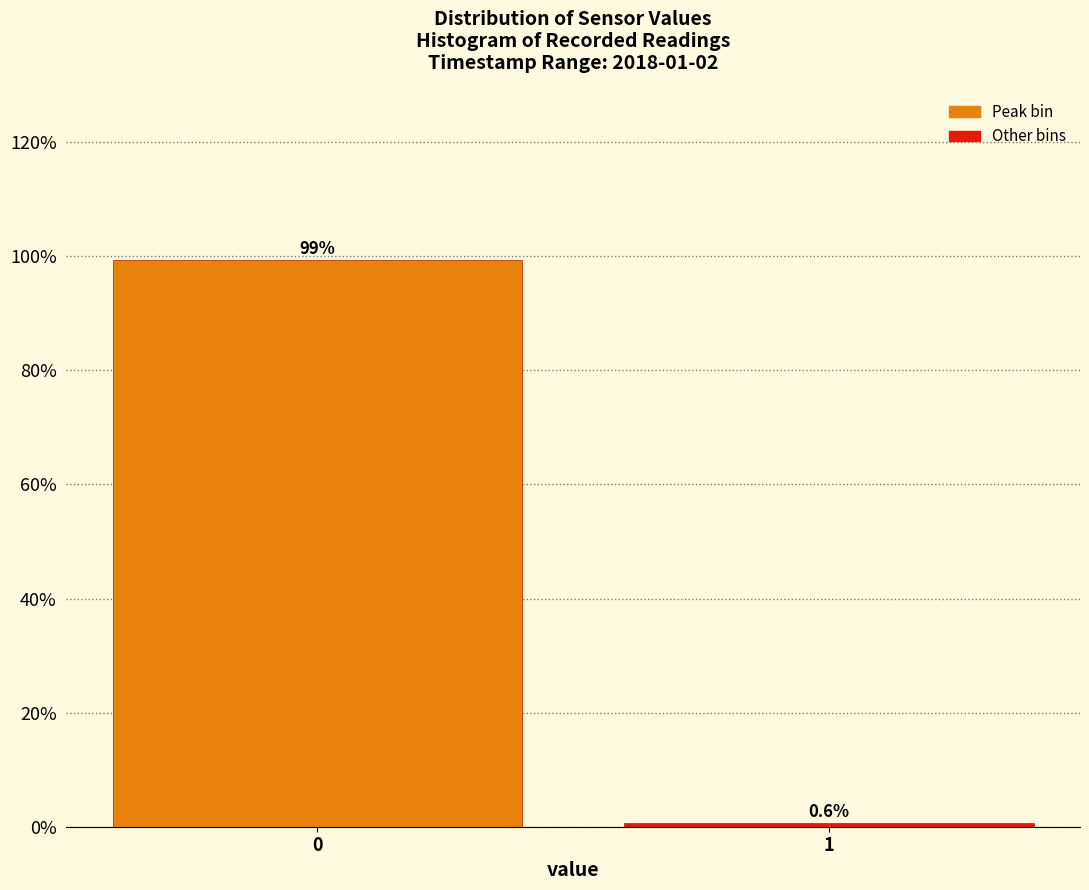

Reading left to right, list all the values displayed in this chart.

0=99.4	1=0.6